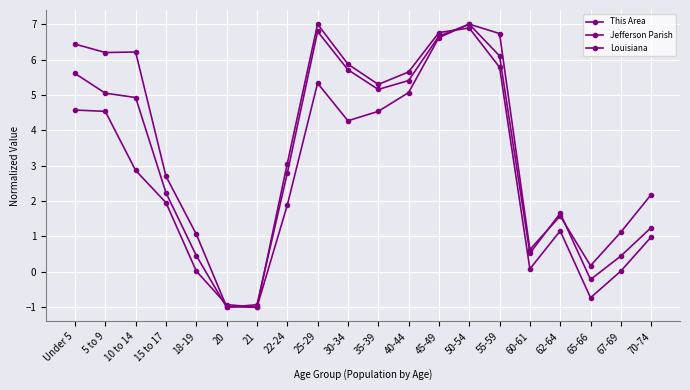

What position from the left is 67-69?

19